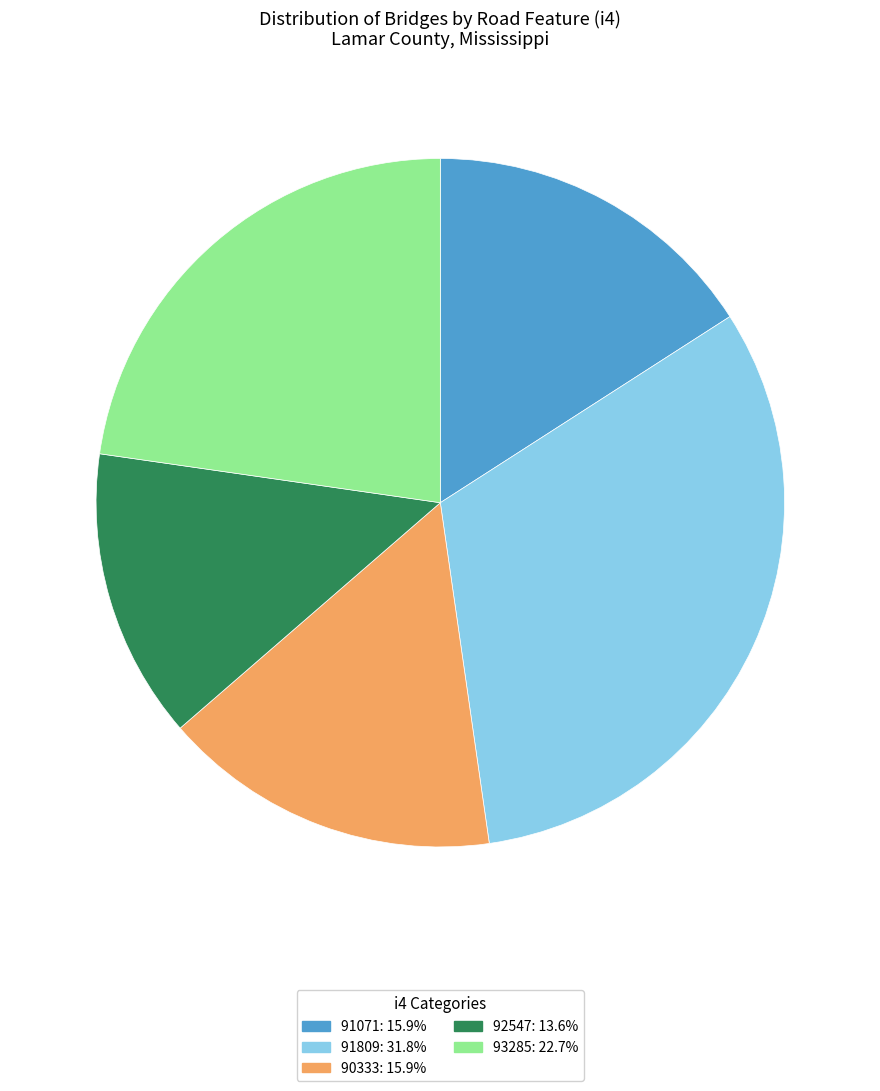

Count the number of slices in the pie.

5